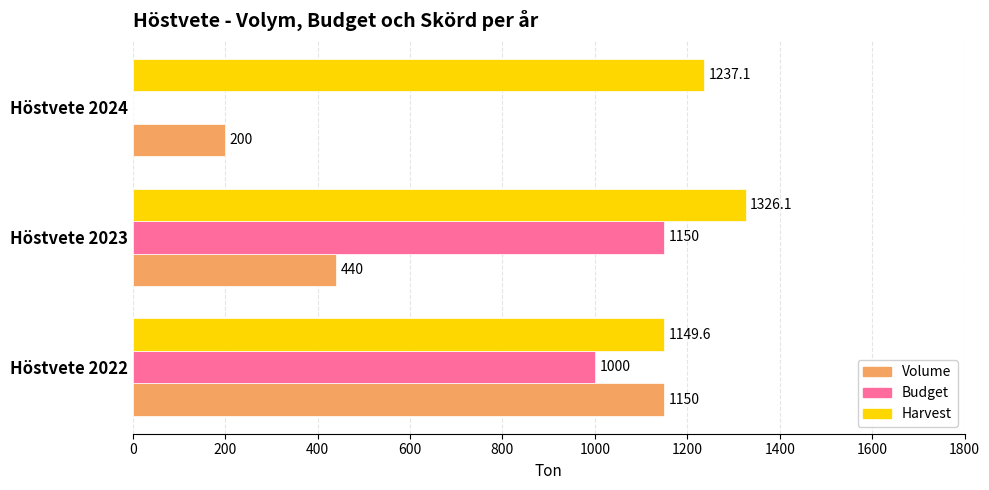

What value does the Harvest series have at Höstvete 2024?

1237.1